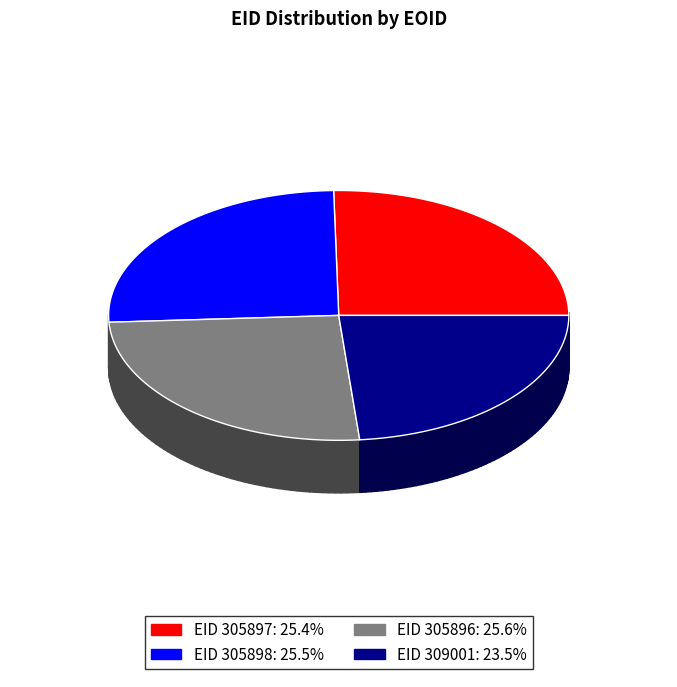

What is the smallest slice in the pie chart?

309001